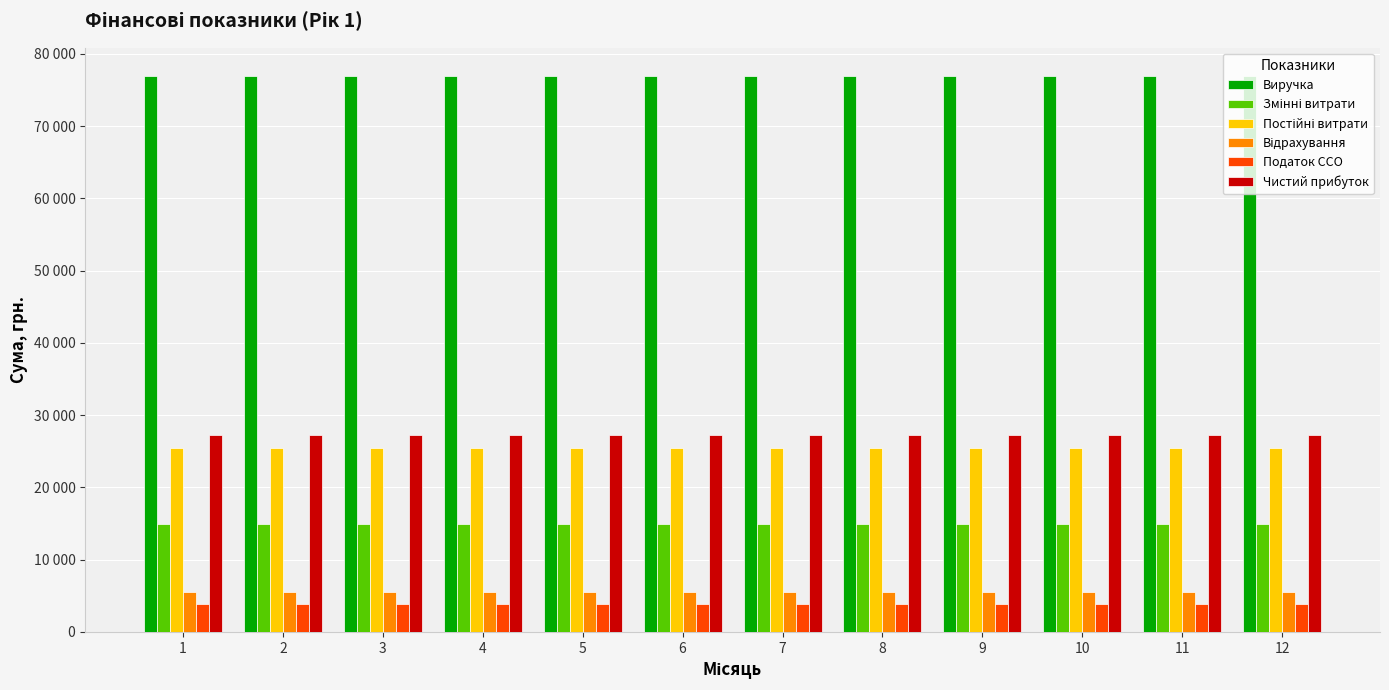

Which series has the widest spread of values?

Виручка